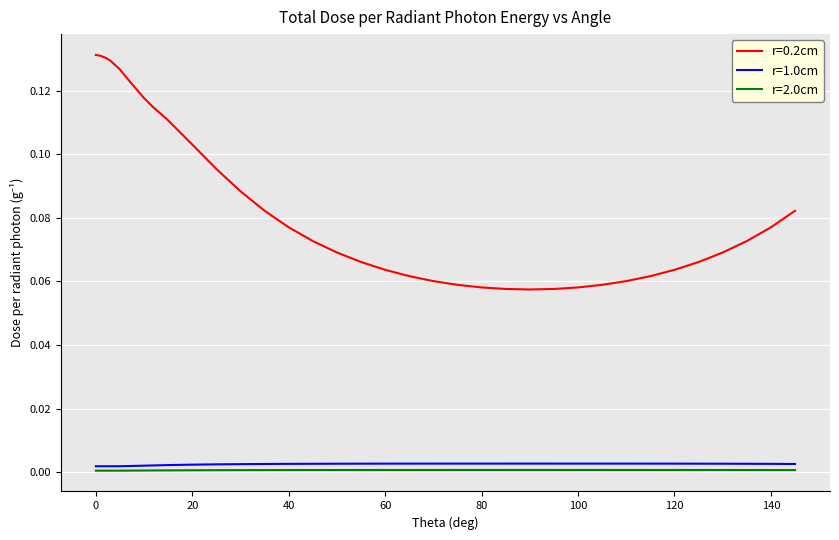

True or false: r=0.2cm and r=1.0cm intersect in this chart.

False